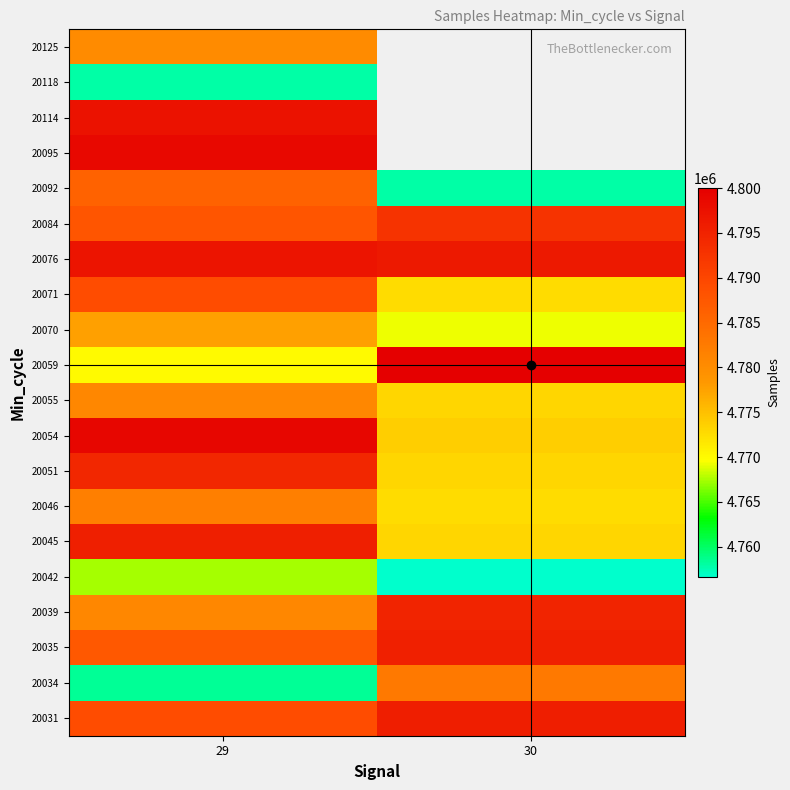

What is the difference between the highest and lowest values at 29?

41147.0